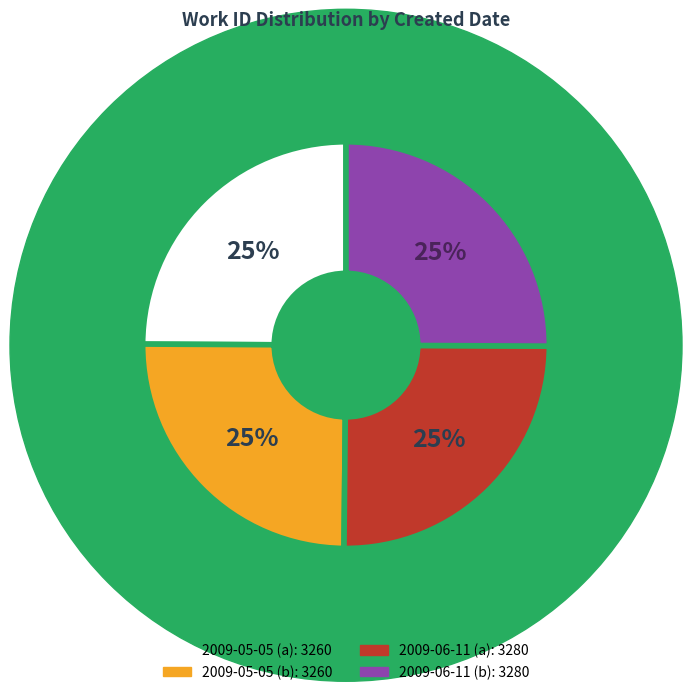

To the nearest percent, what is the average slice percentage?

25%